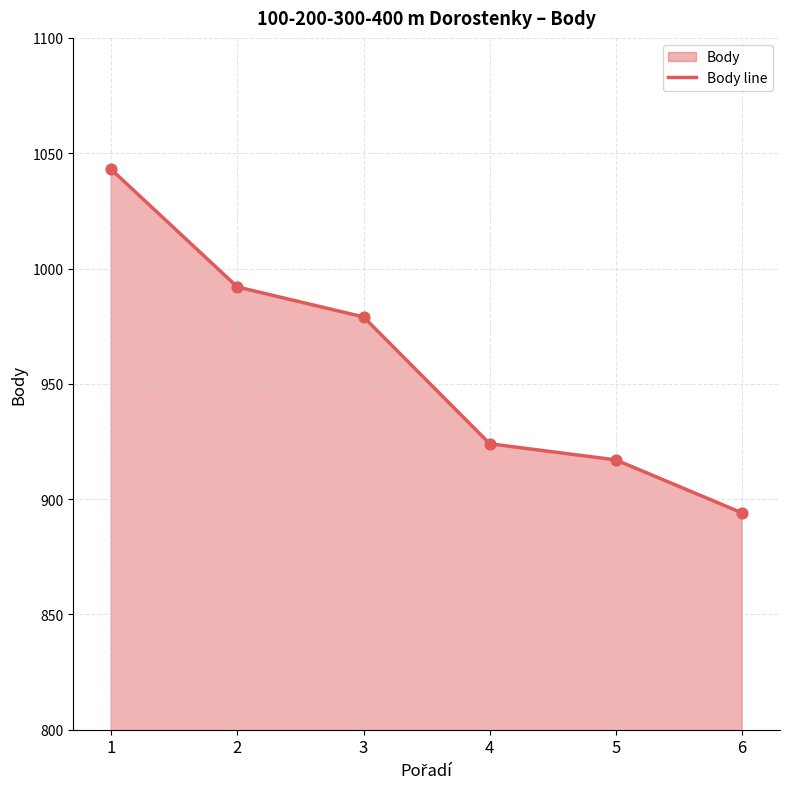

What is the ratio of the value at 6 to the value at 5?

1.0